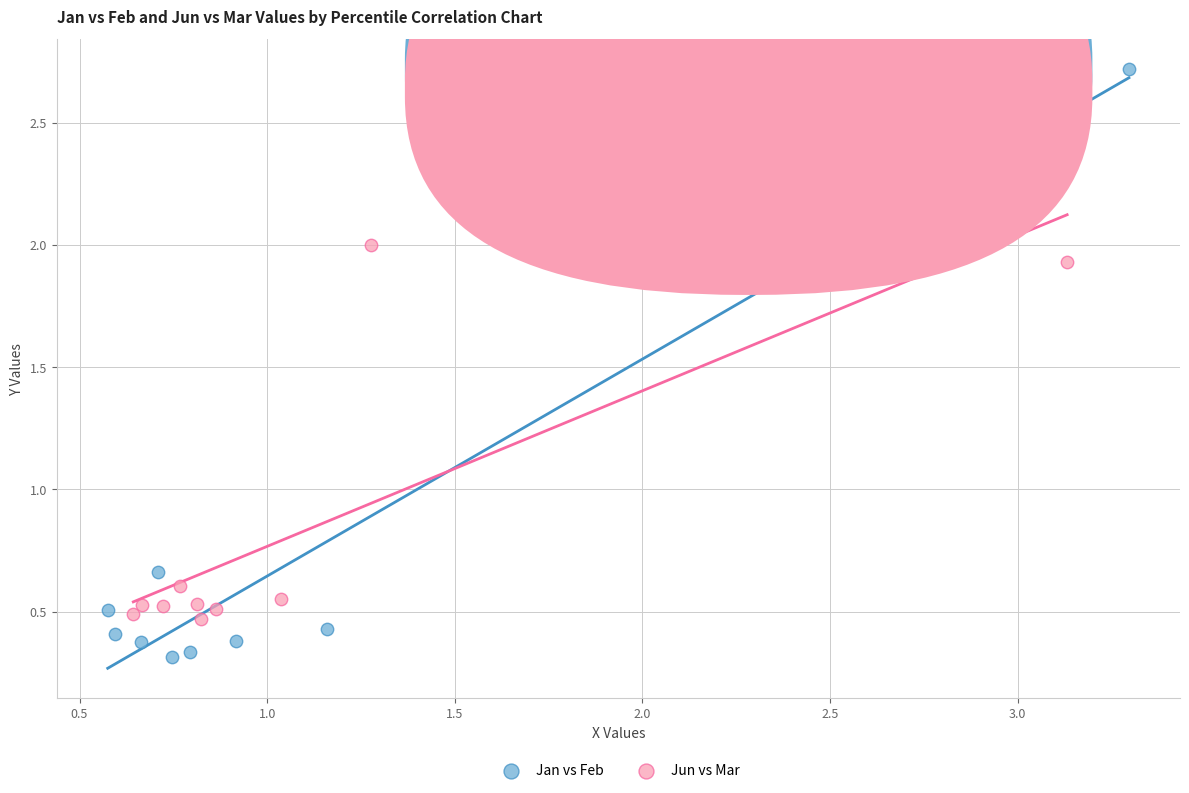

Which series contains the lowest Y value?

Jan vs Feb